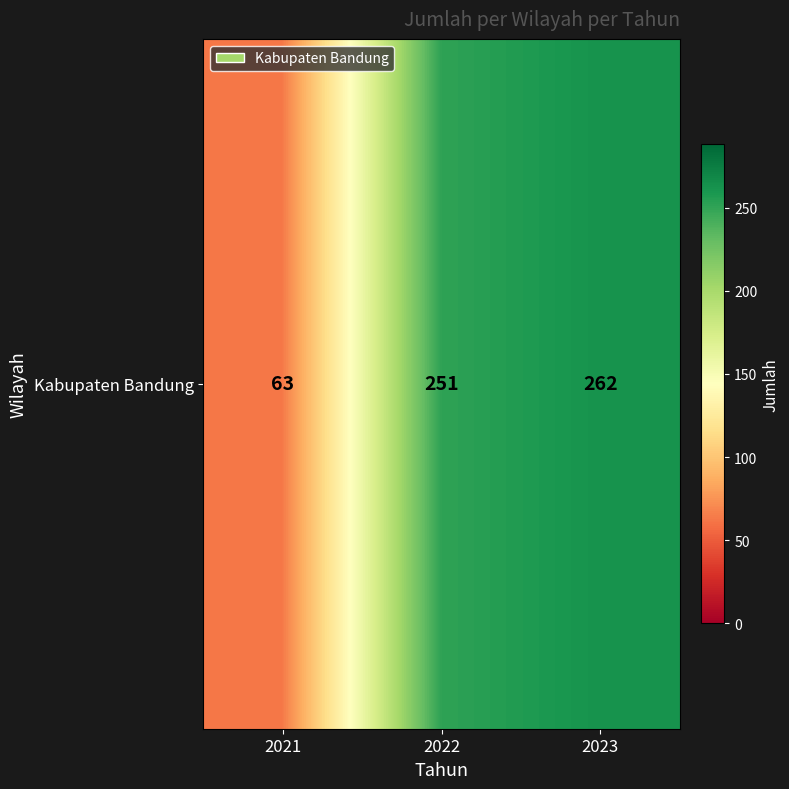

Is it true that the value at 2023 is 366?

False